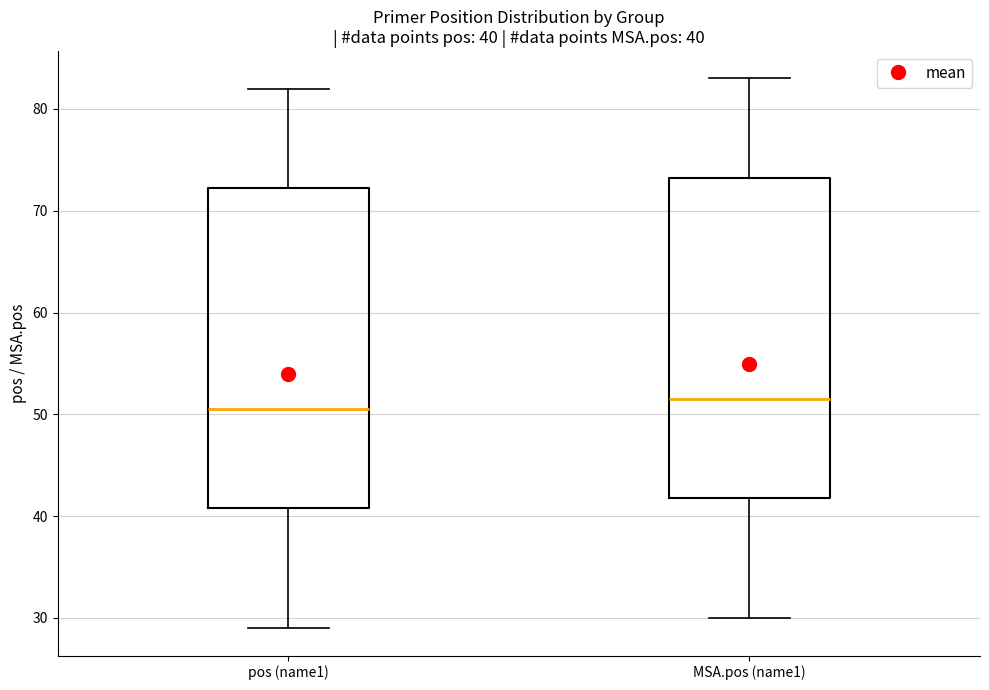

Which box has the highest median line?

MSA.pos (name1)